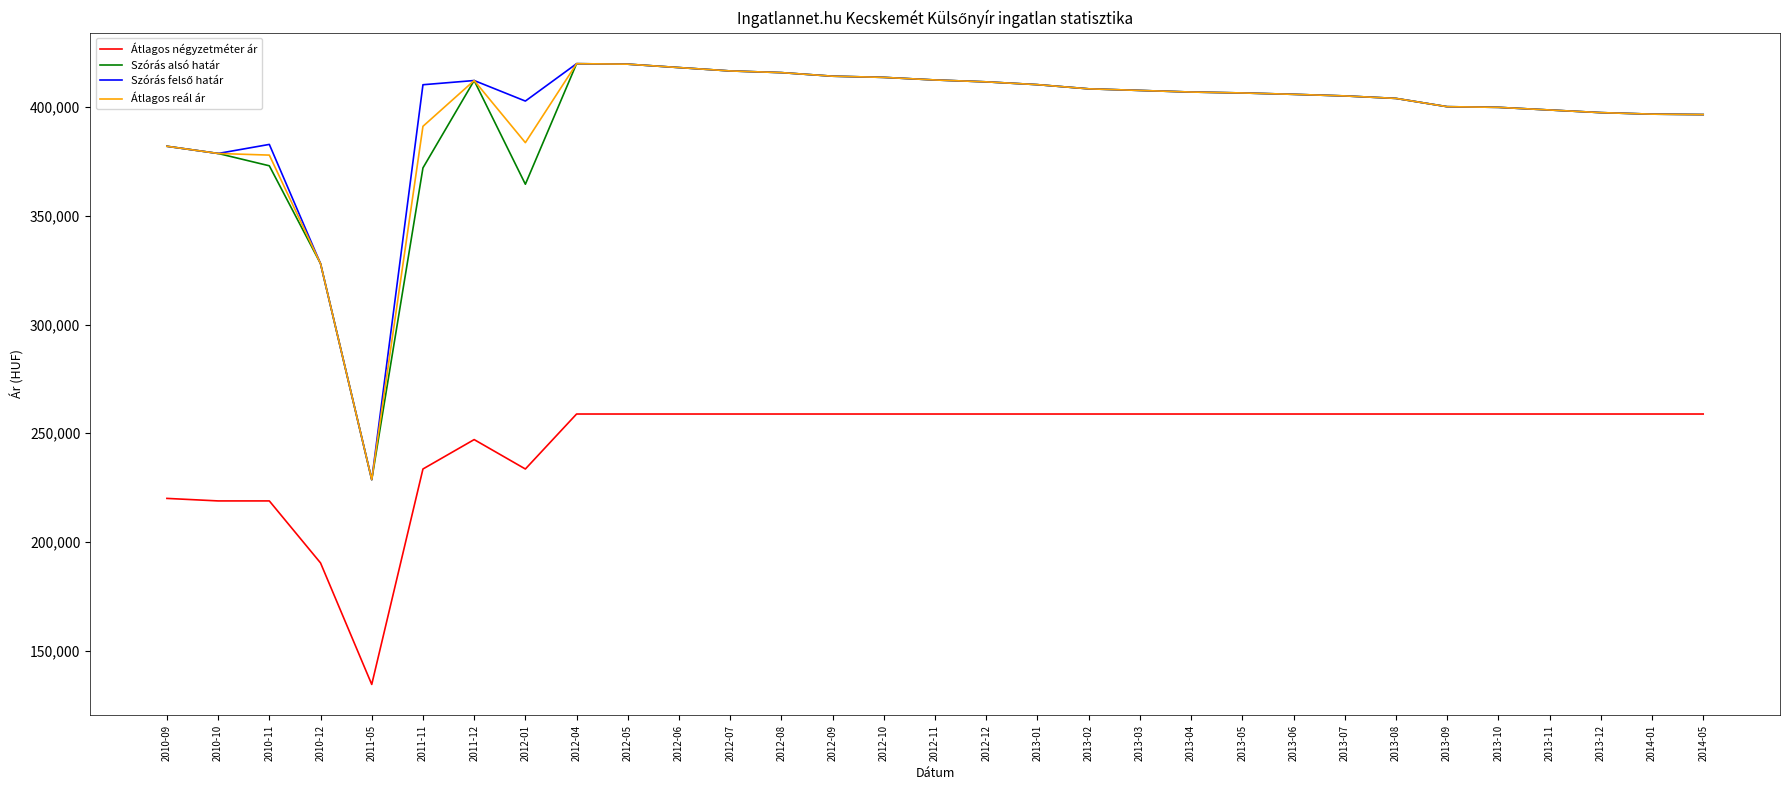

What is the difference between the highest and lowest values at 2013-10?

141098